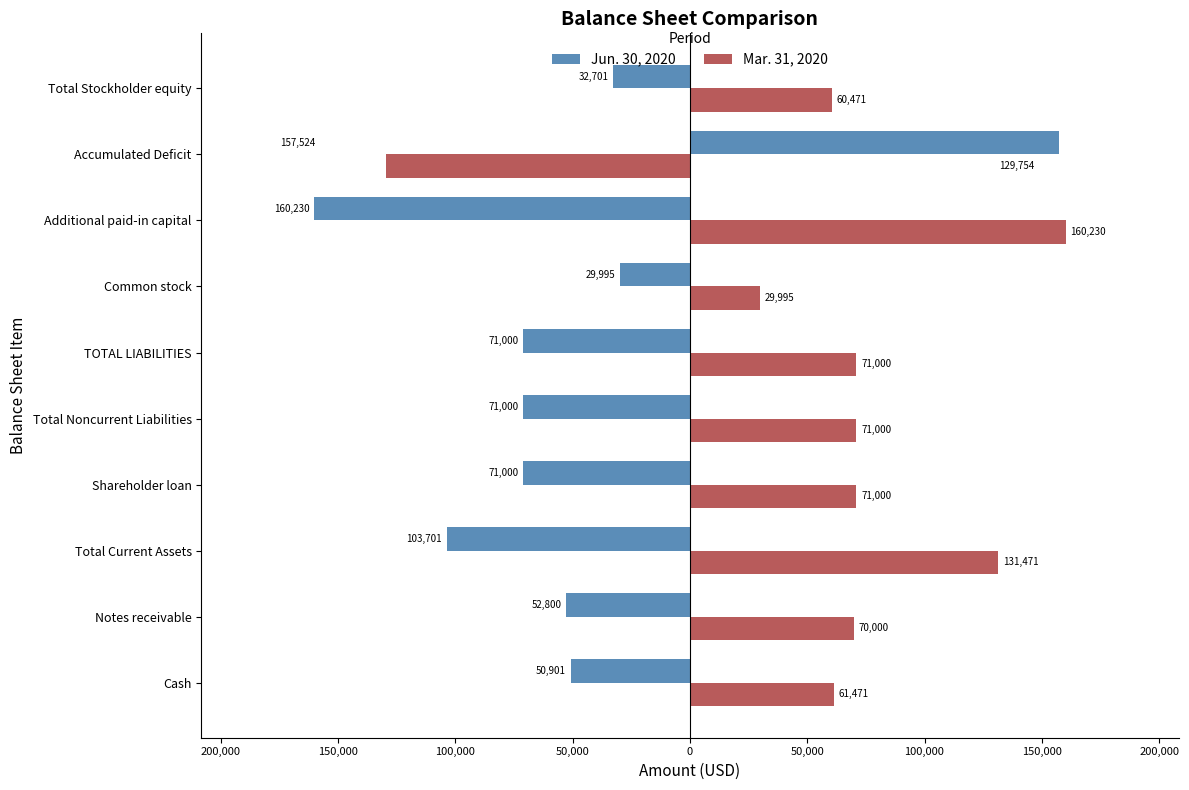

What are all the series names shown in the legend?

Jun. 30, 2020, Mar. 31, 2020